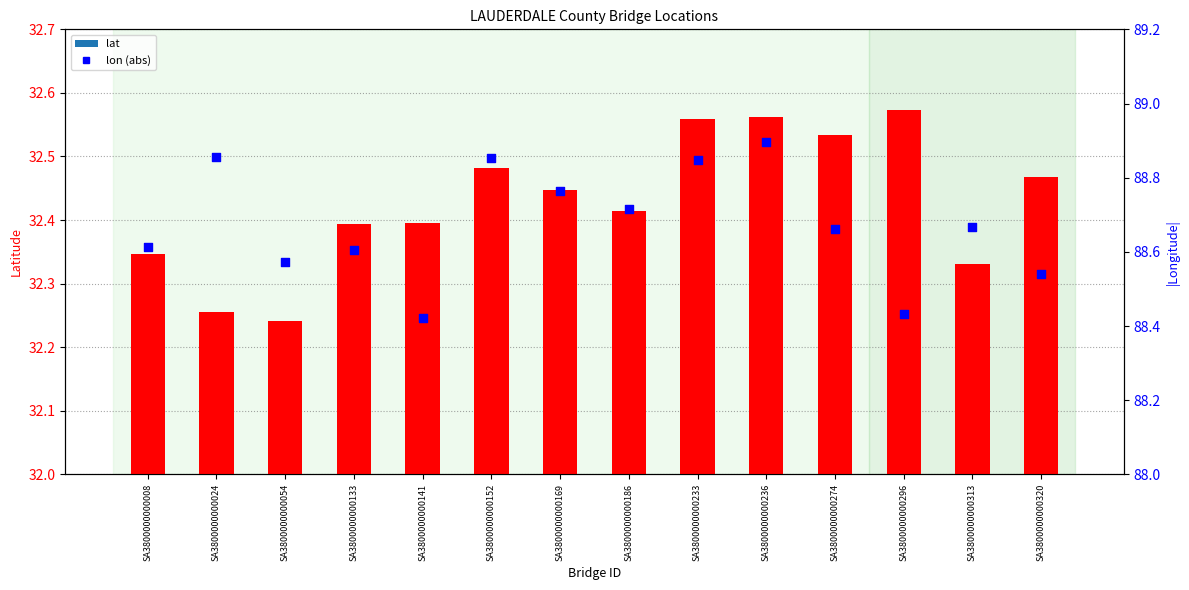

Is the value of lat at SA3800000000152 greater than the value of lon (abs) at SA3800000000186?

No